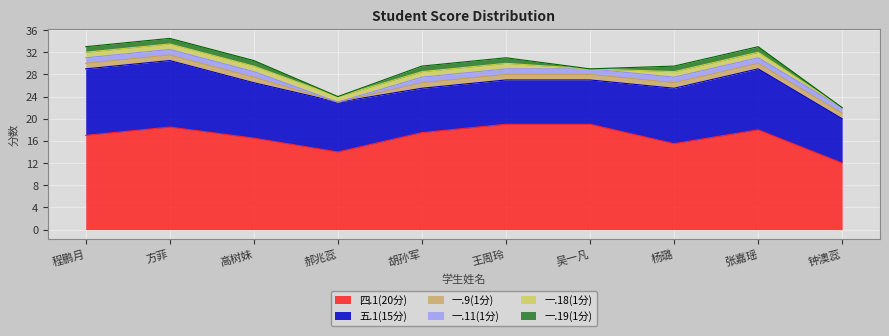

Count the 一.9(1分) values in the range 1 to 2.

9